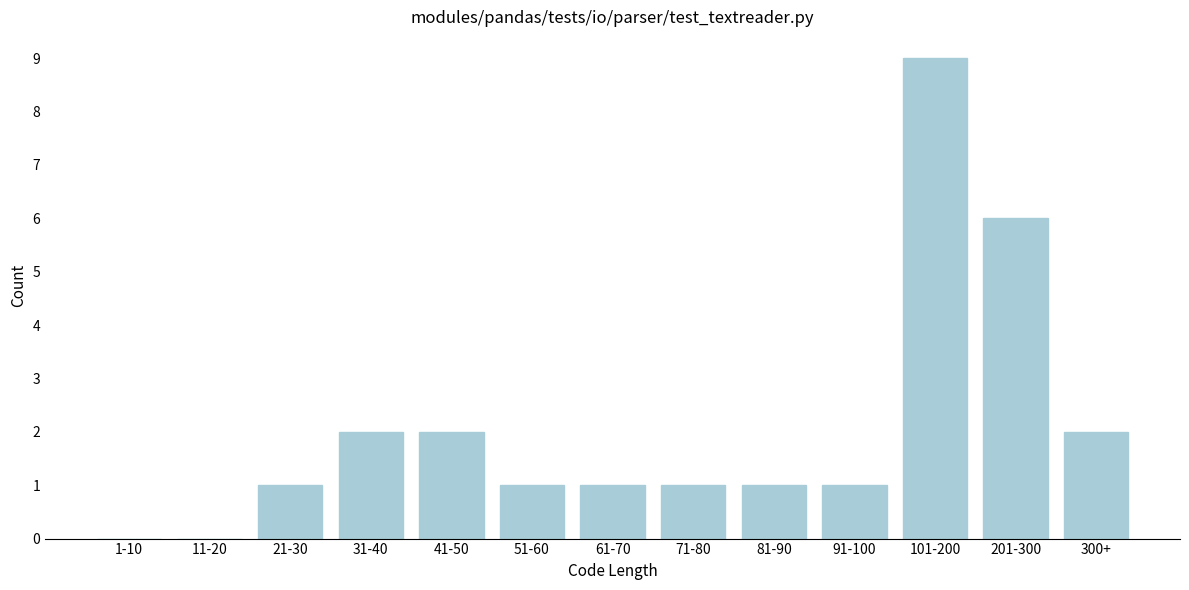

Reading left to right, list all the values displayed in this chart.

1-10=0	11-20=0	21-30=1	31-40=2	41-50=2	51-60=1	61-70=1	71-80=1	81-90=1	91-100=1	101-200=9	201-300=6	300+=2